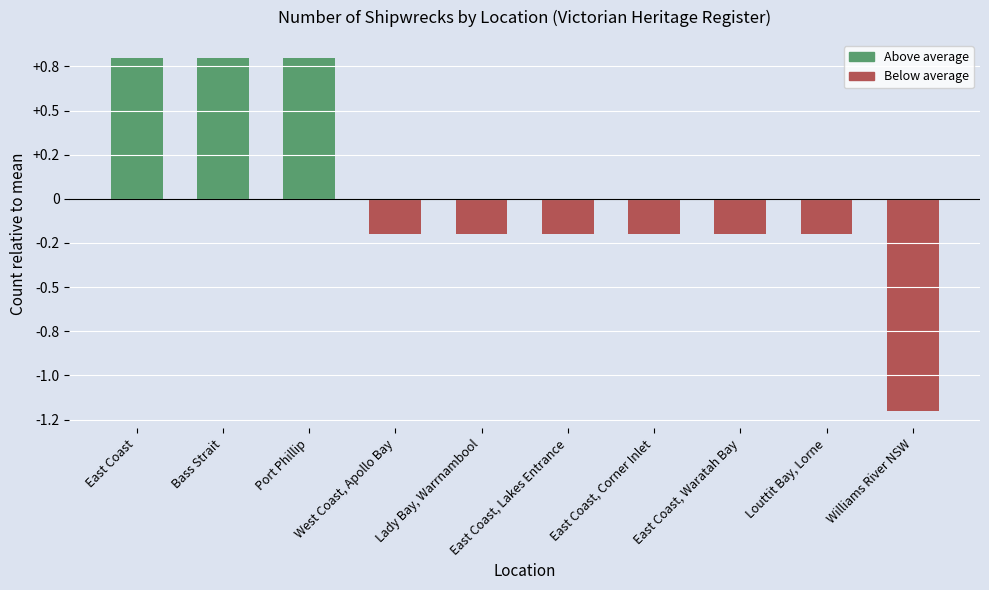

Does the chart contain any negative values?

Yes